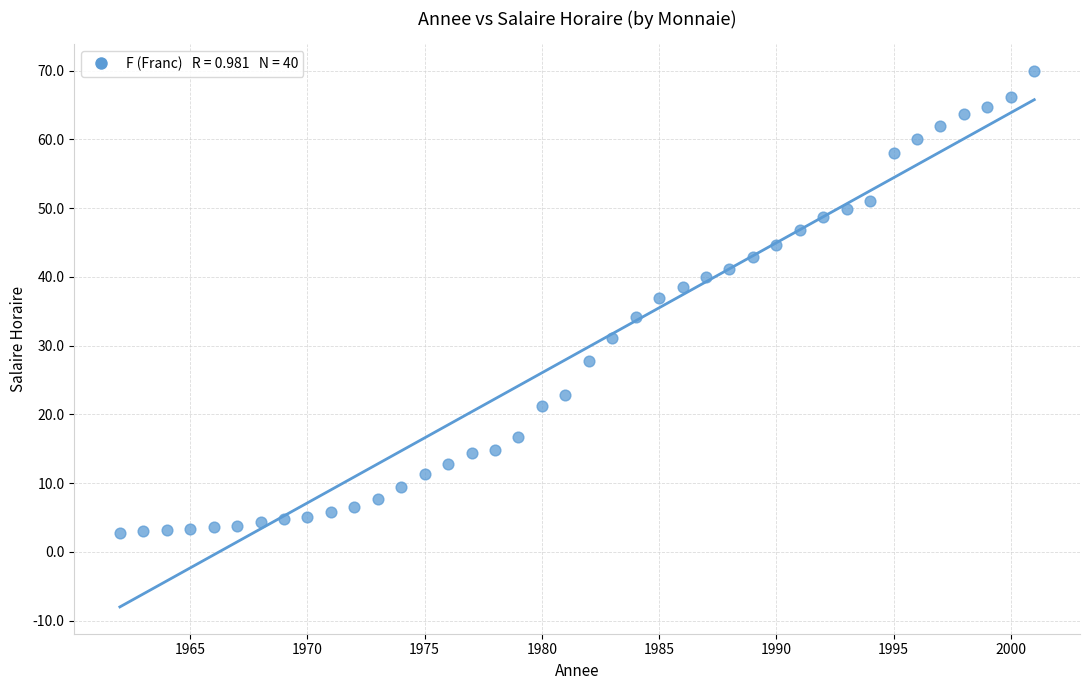

What Y value in the scatter plot is closest to 36?

36.9